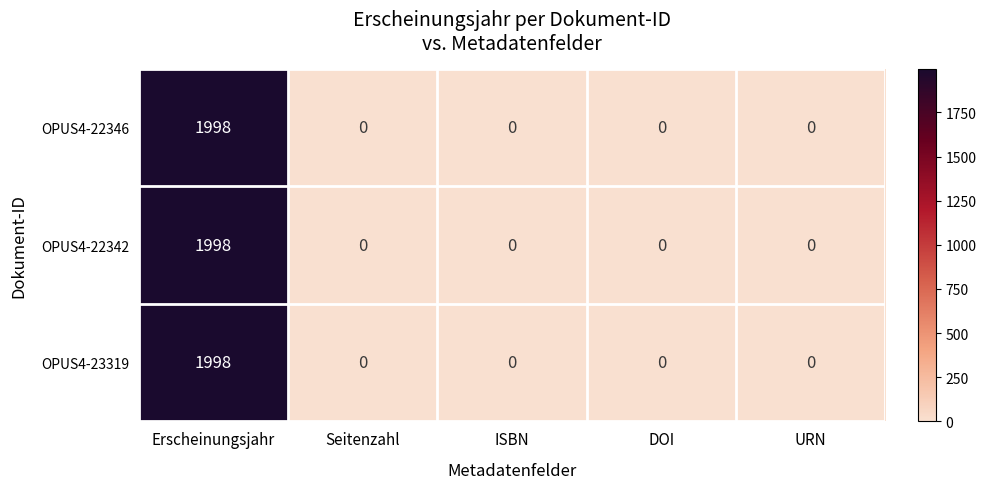

Count the number of data series in this chart.

3